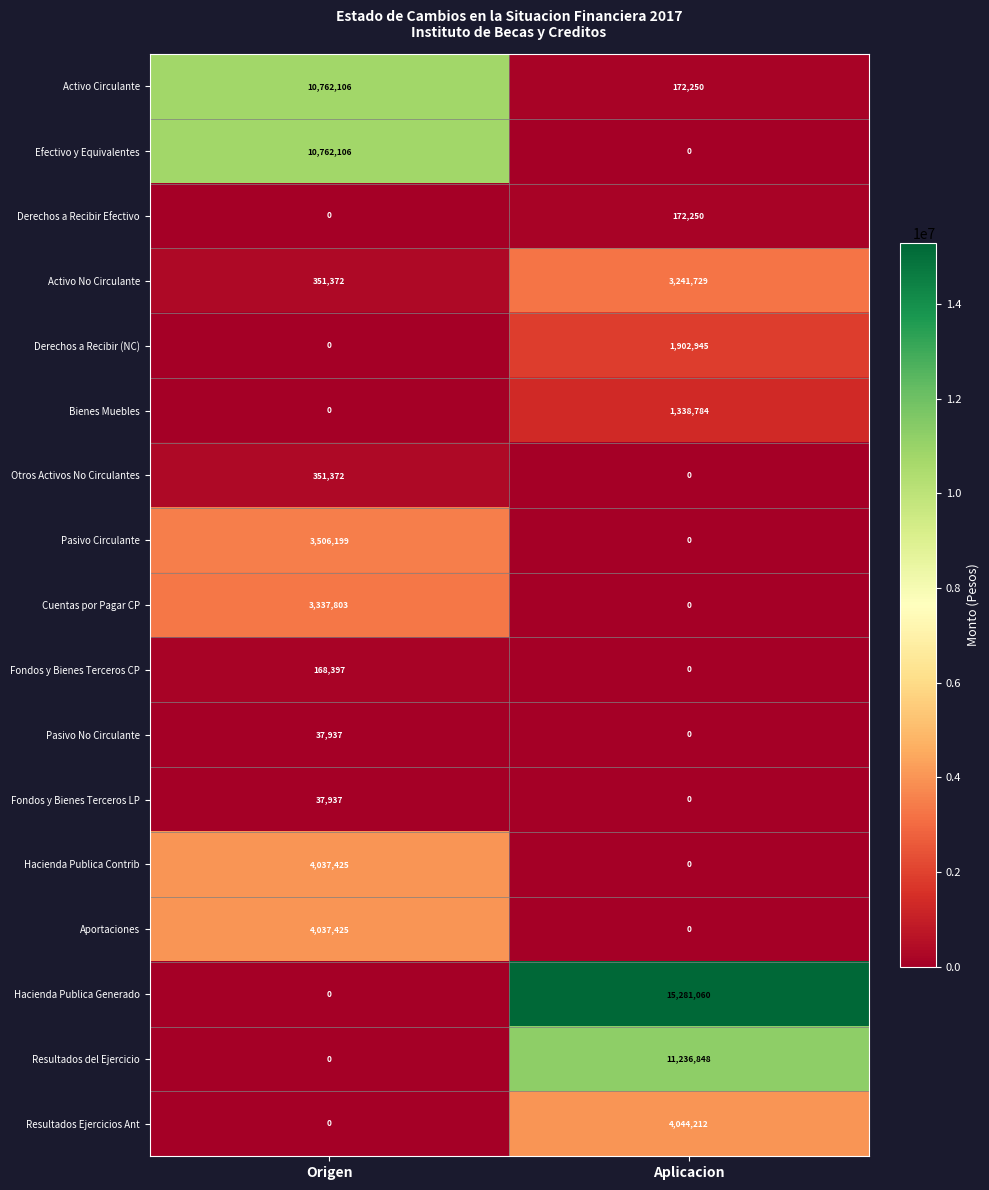

Rank the categories by Aportaciones value from lowest to highest.

Aplicacion, Origen